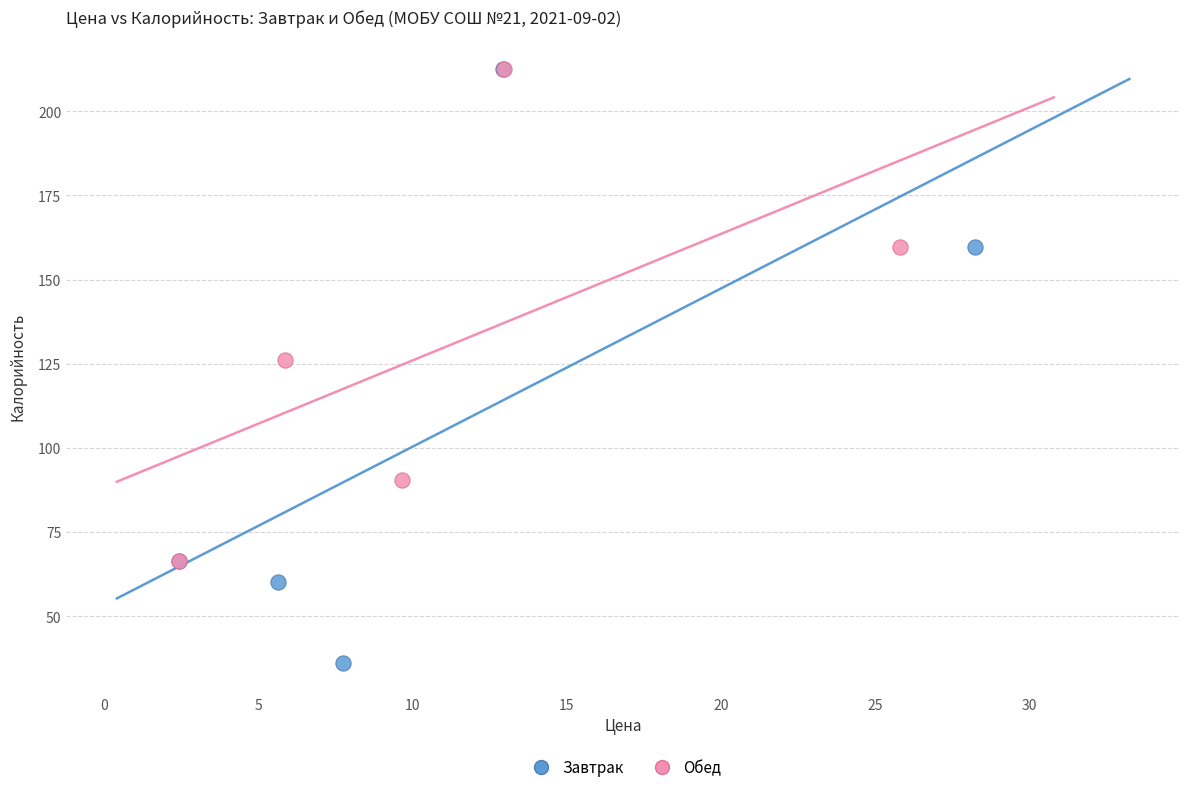

What are all the series names shown in the legend?

Завтрак, Обед